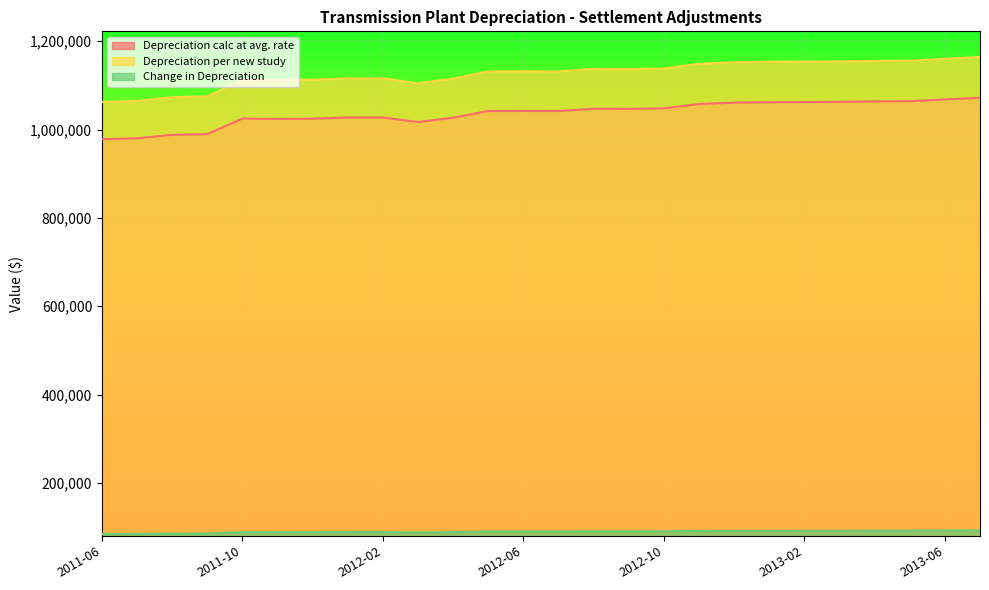

What value does the Depreciation calc at avg. rate series have at 2011-06?

978128.8